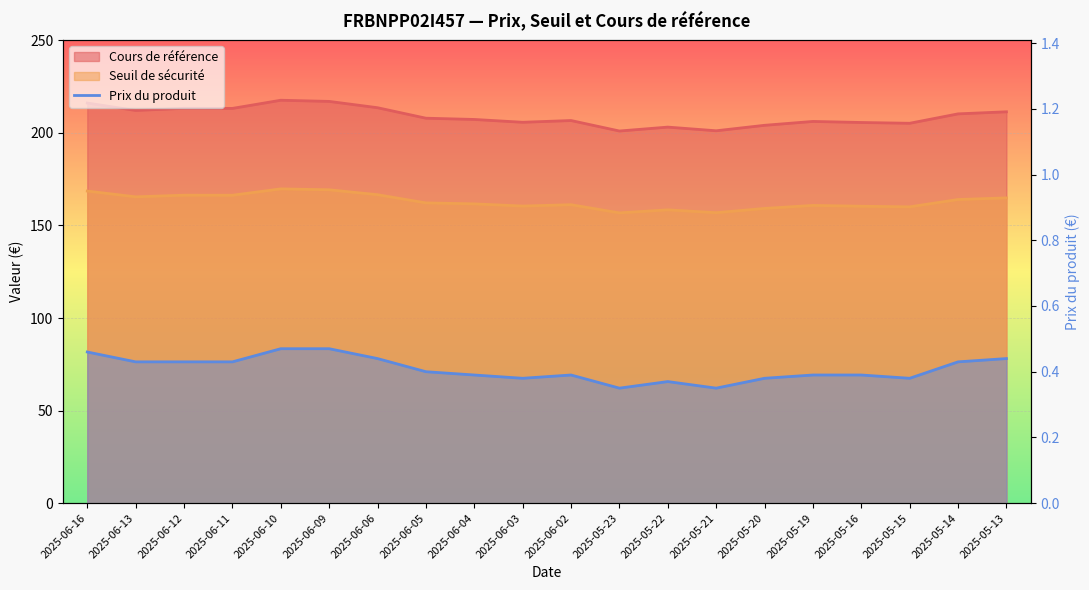

What is the label of the 20th point from the right?

2025-06-16